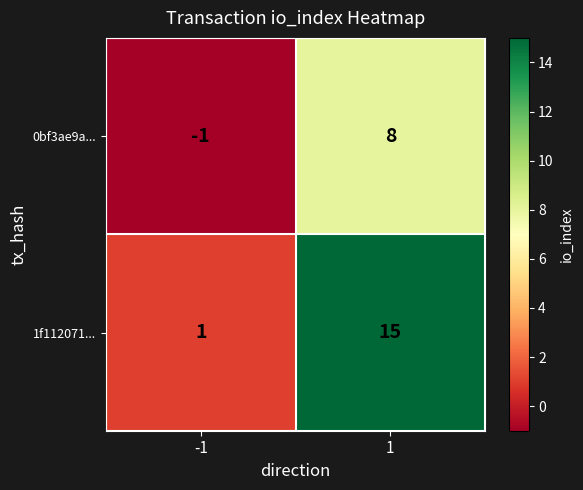

At -1, list the series in order from smallest to largest.

0bf3ae9a..., 1f112071...